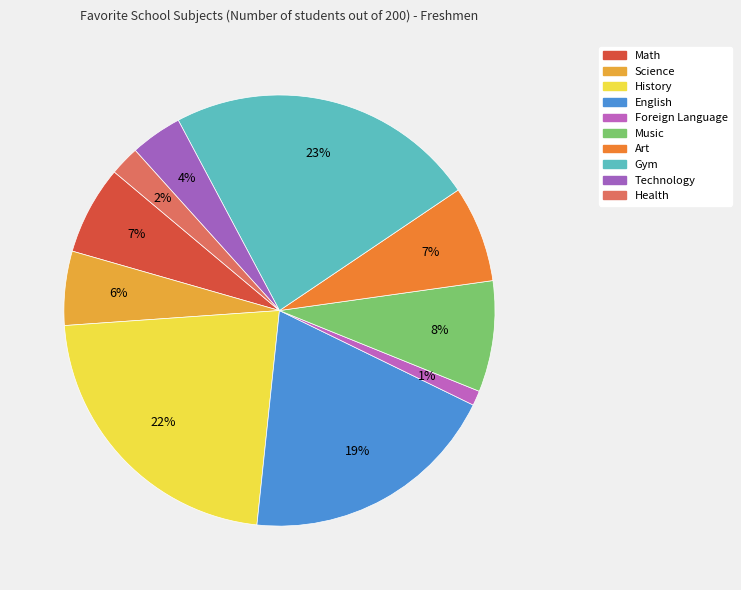

How many segments does this pie chart have?

10